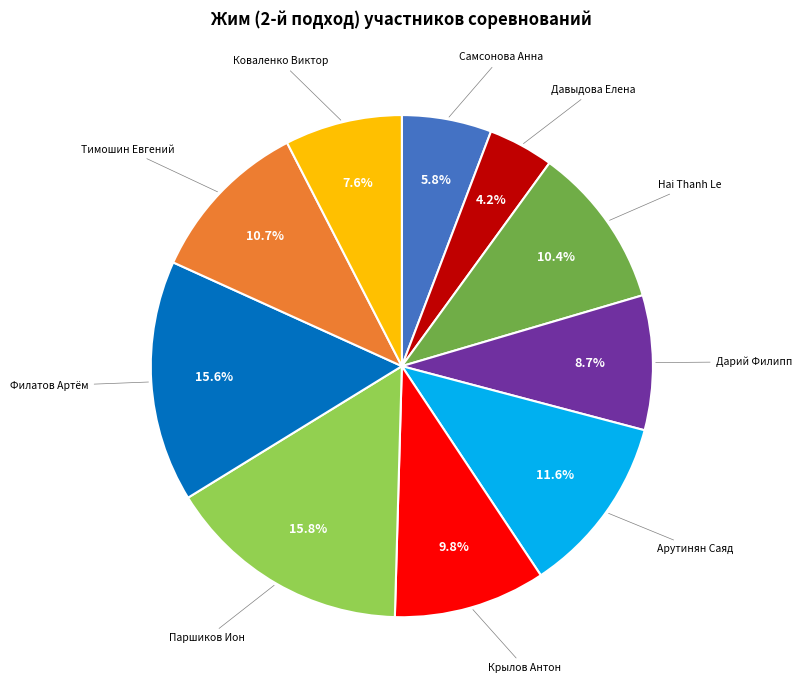

Does any single category account for the majority?

No